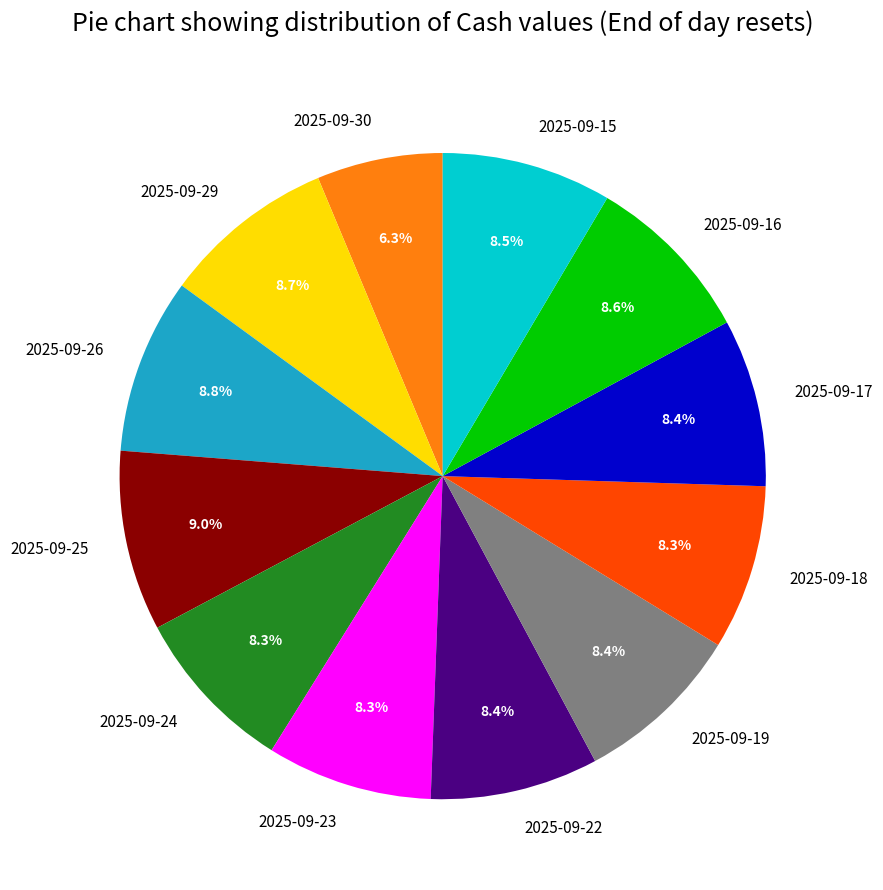

How much of the chart is everything except 2025-09-23?

91.7%